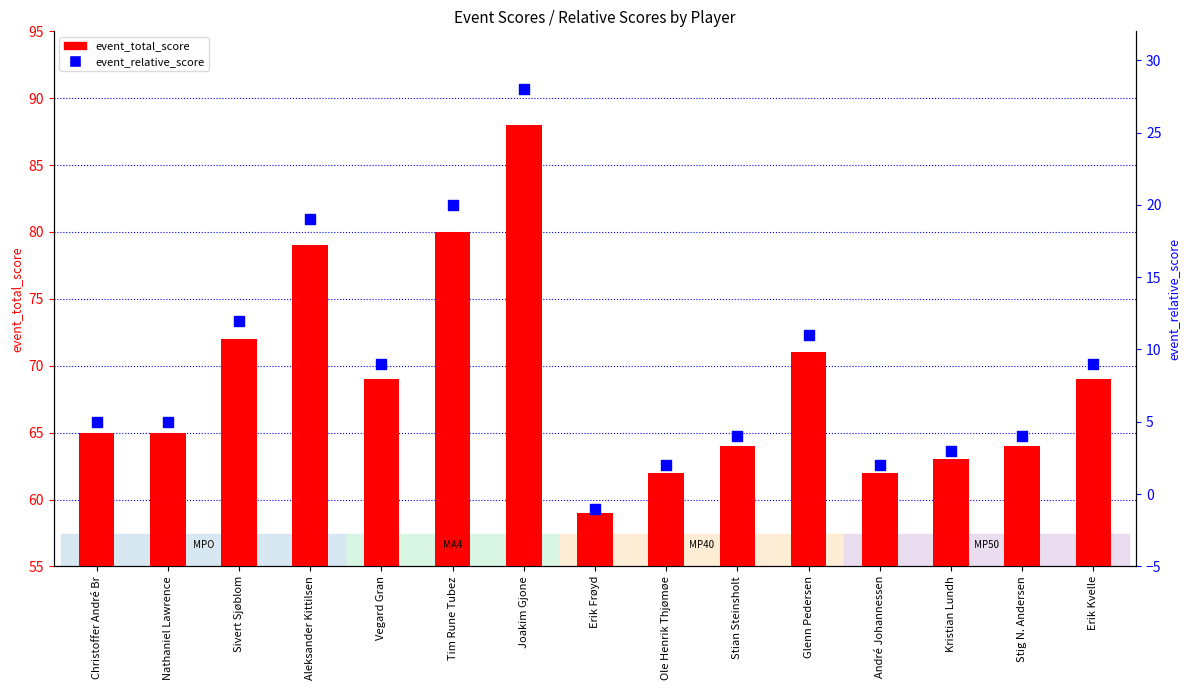

What are all the series names shown in the legend?

event_total_score, event_relative_score